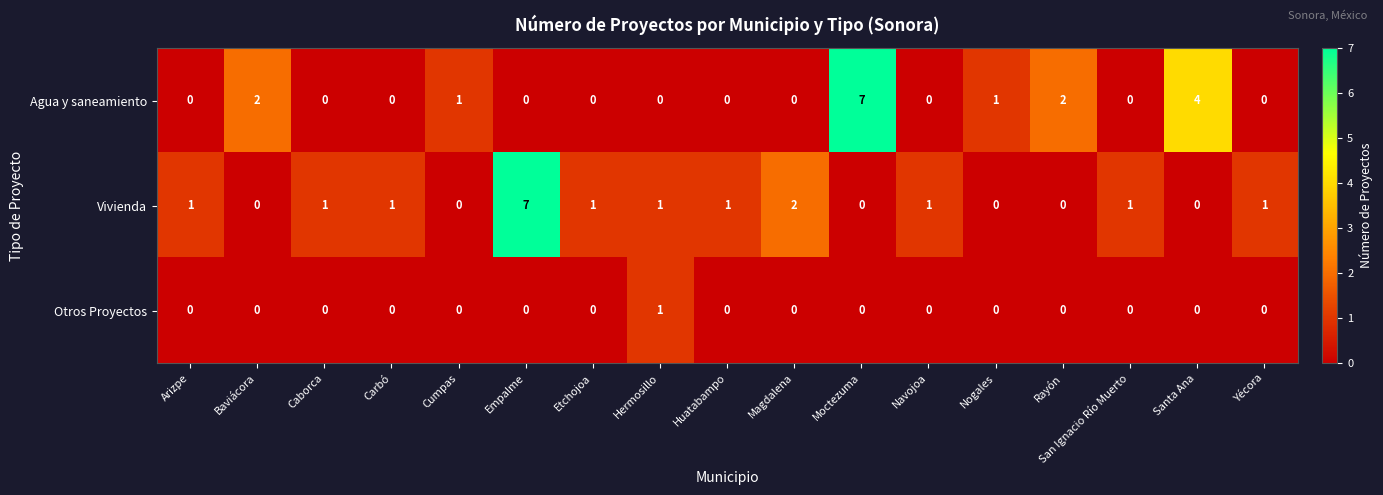

Where is Vivienda nearest to the value 3?

Magdalena